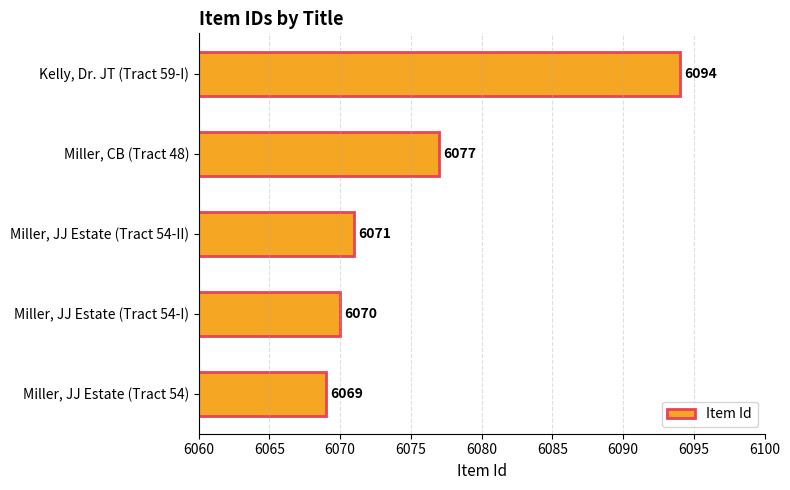

What is the difference between the second highest and second lowest values?

7